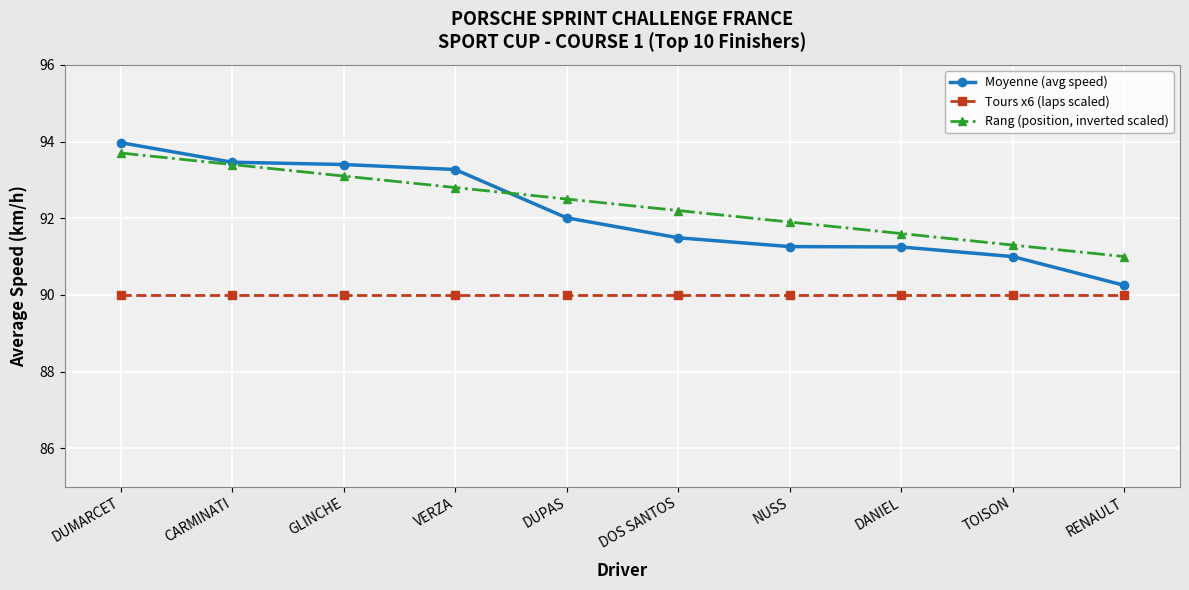

What is the label of the 6th point from the left?

DOS SANTOS